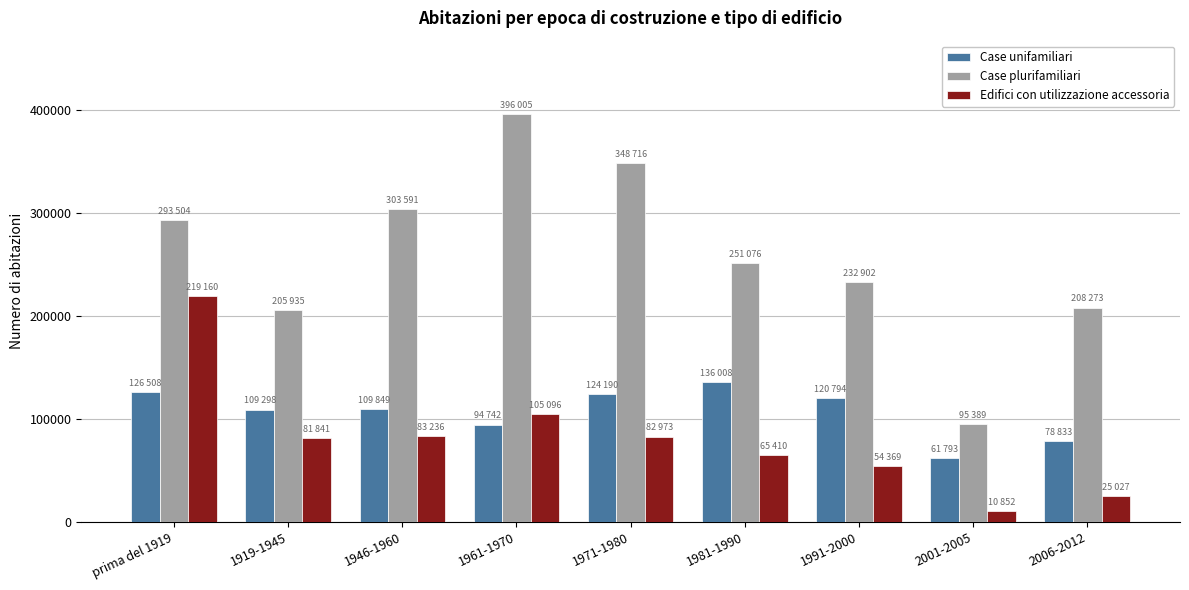

Which category has the lowest value across all series?

2001-2005